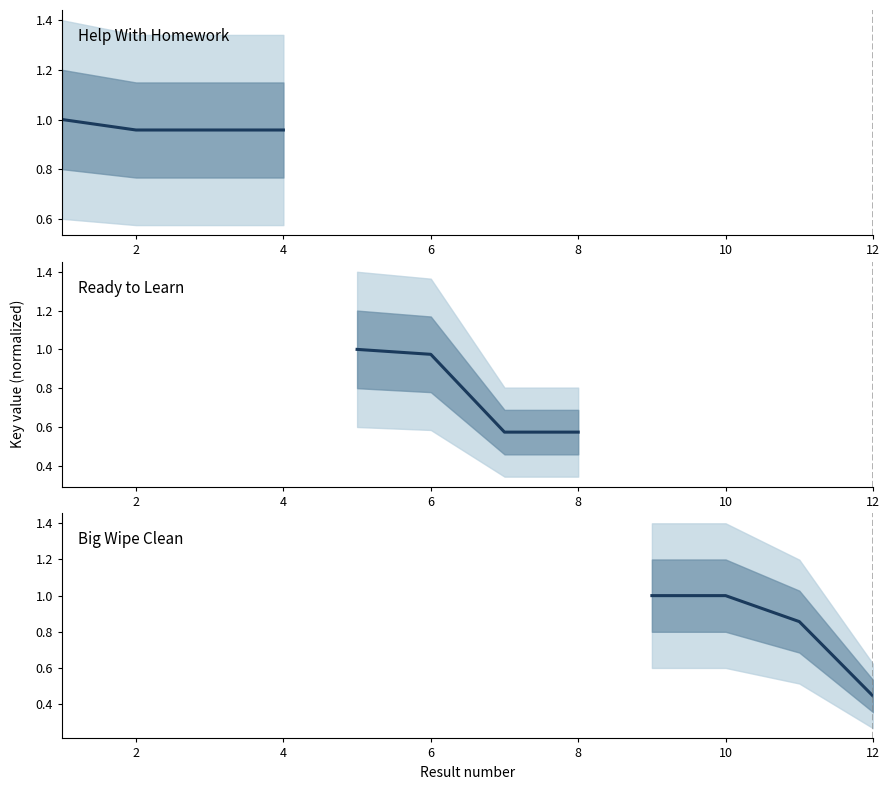

How many lines are shown in the chart?

3